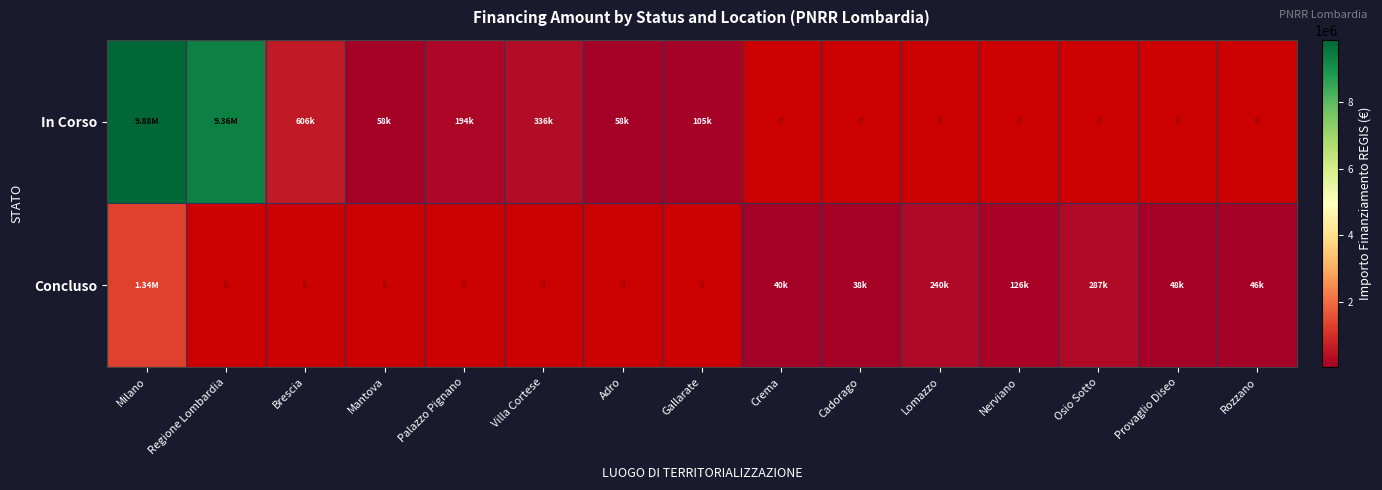

Where is In Corso nearest to the value 4969739?

Brescia